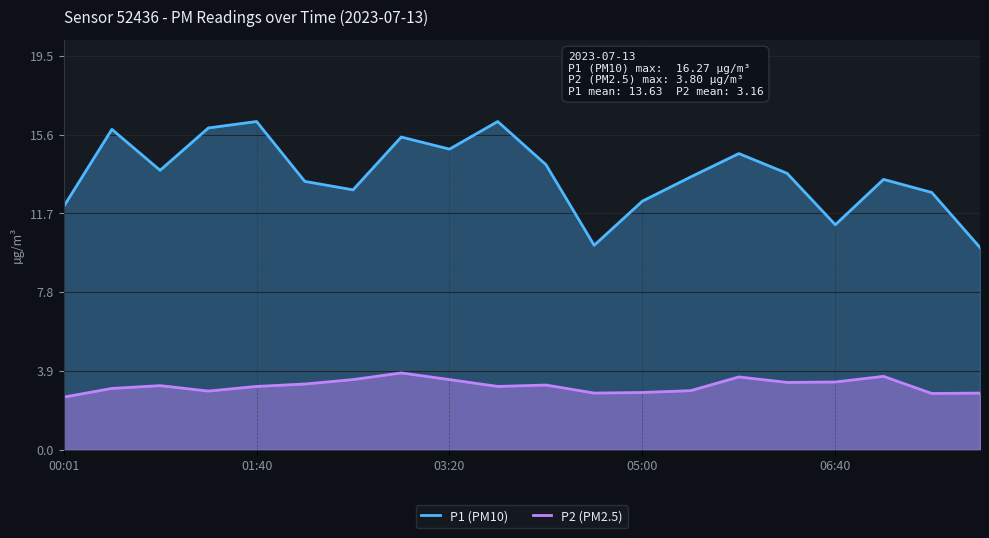

What is the difference between the maximum and minimum values in the P1 (PM10) series?

6.2